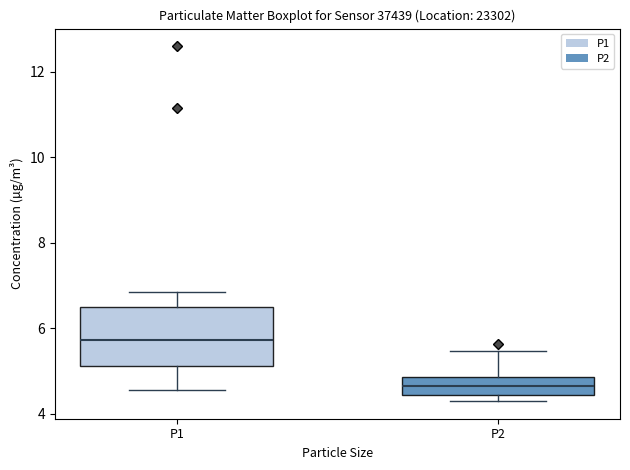

Which box's median line is the lowest?

P2